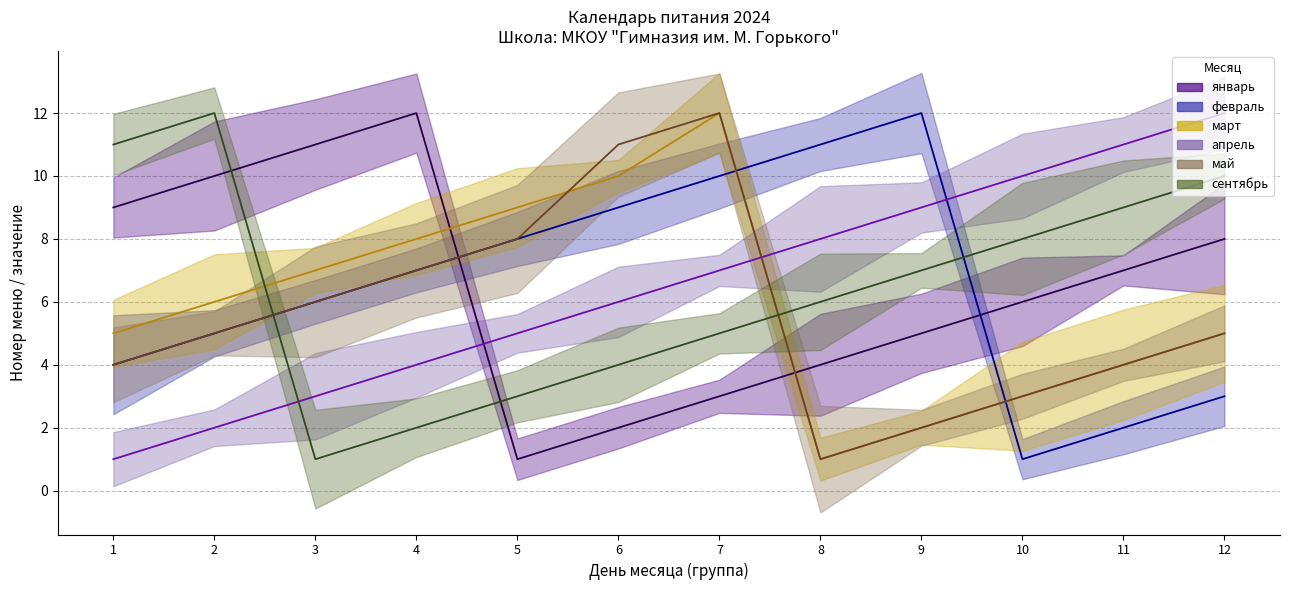

Which category has the highest value across all series?

4